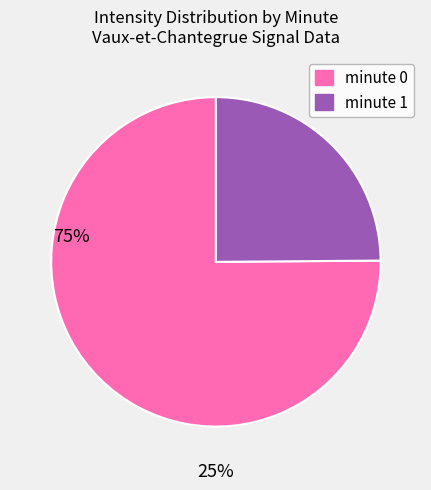

Is there any slice that represents more than half of the pie?

Yes